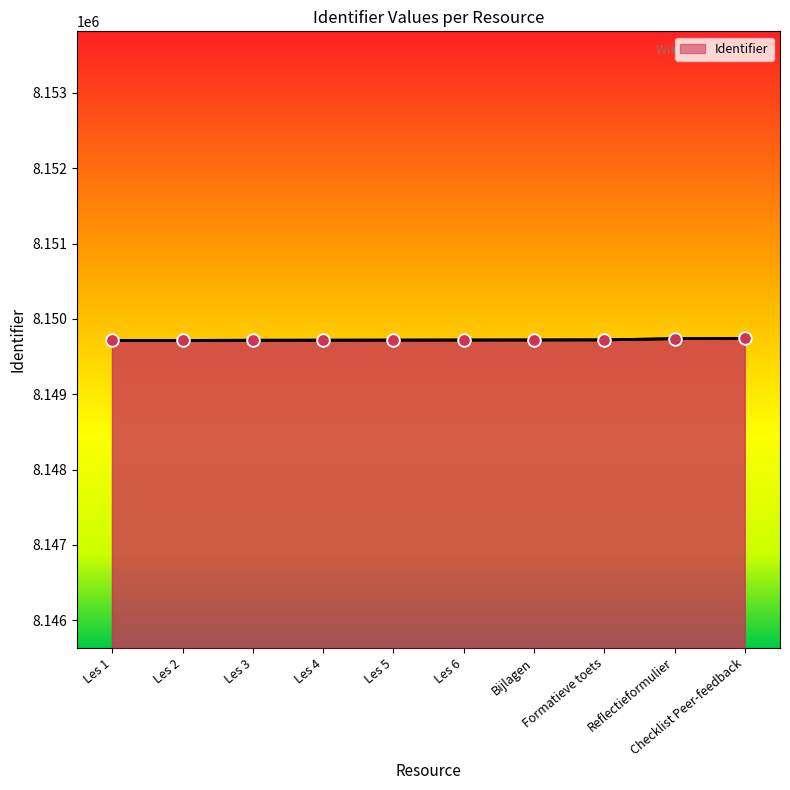

What is the change in value from Les 6 to Reflectieformulier?

+18